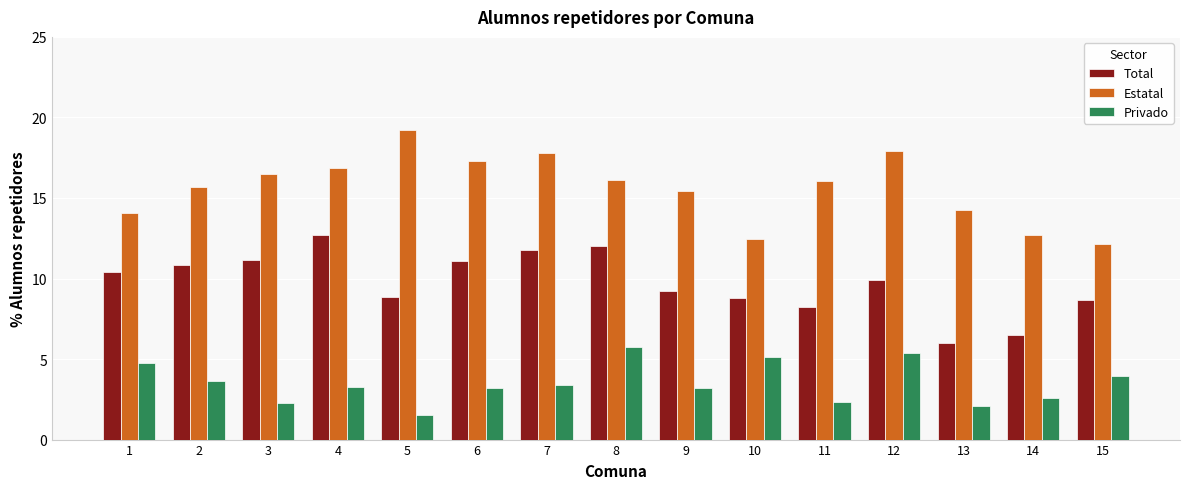

What is the difference between the maximum and minimum values in the Total series?

6.7